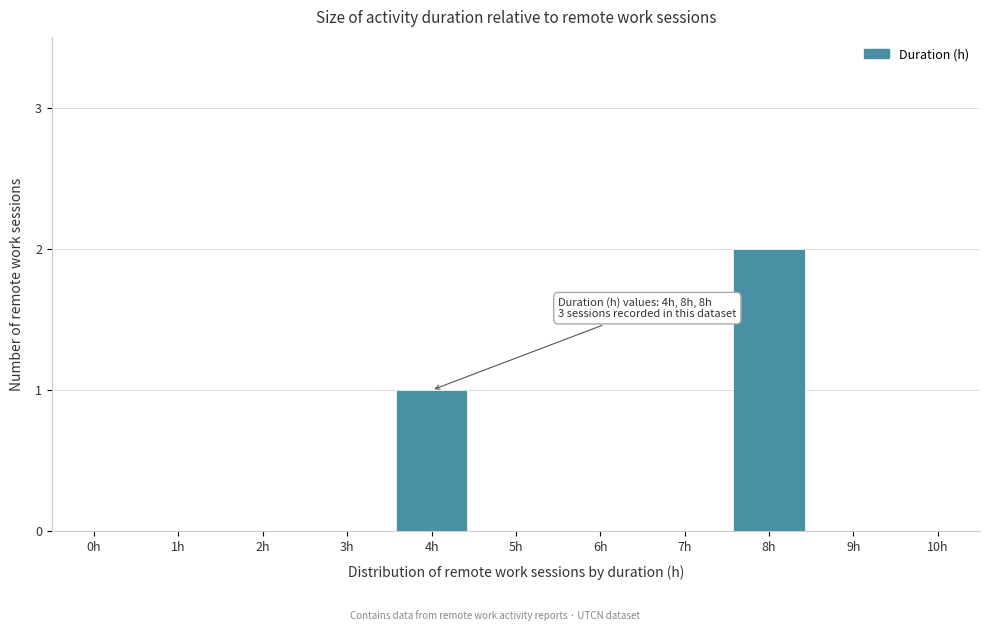

Reading left to right, extract all data points from this chart.

0h=0	1h=0	2h=0	3h=0	4h=1	5h=0	6h=0	7h=0	8h=2	9h=0